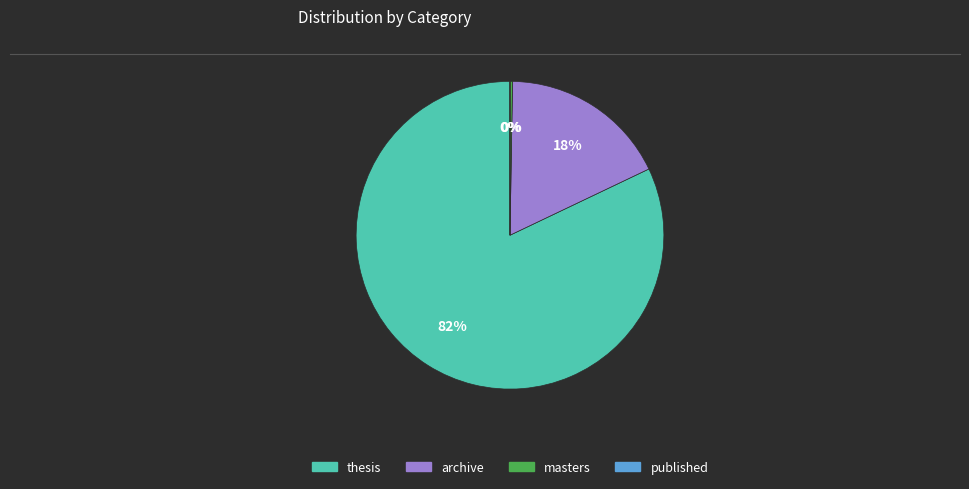

Does any single category account for the majority?

Yes